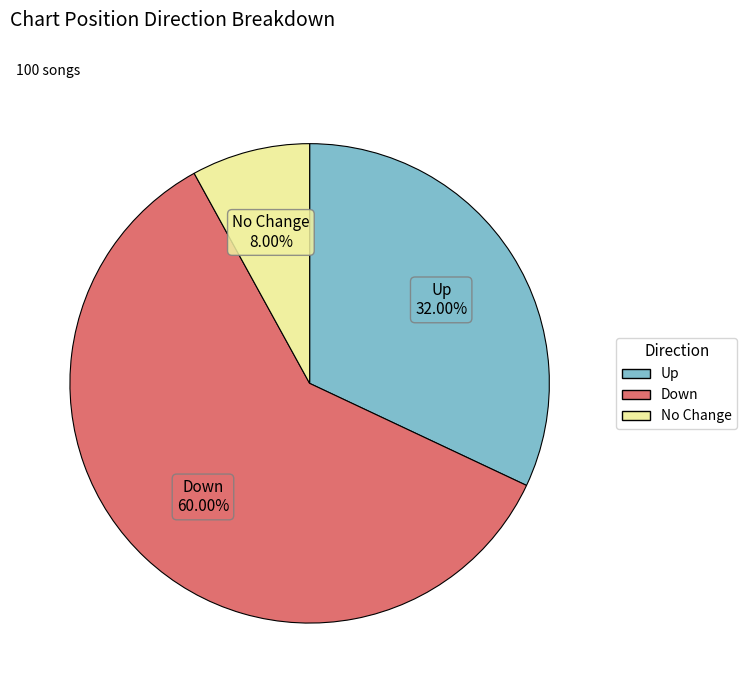

Is there any slice that represents more than half of the pie?

Yes